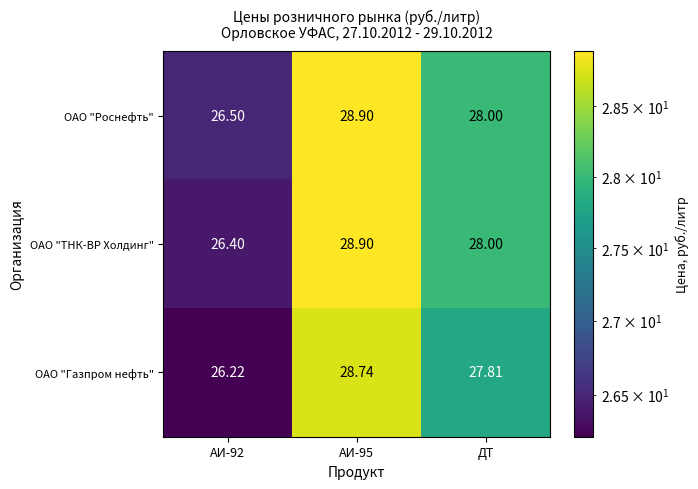

Rank the series by their average value, from lowest to highest.

ОАО "Газпром нефть", ОАО "ТНК-ВР Холдинг", ОАО "Роснефть"